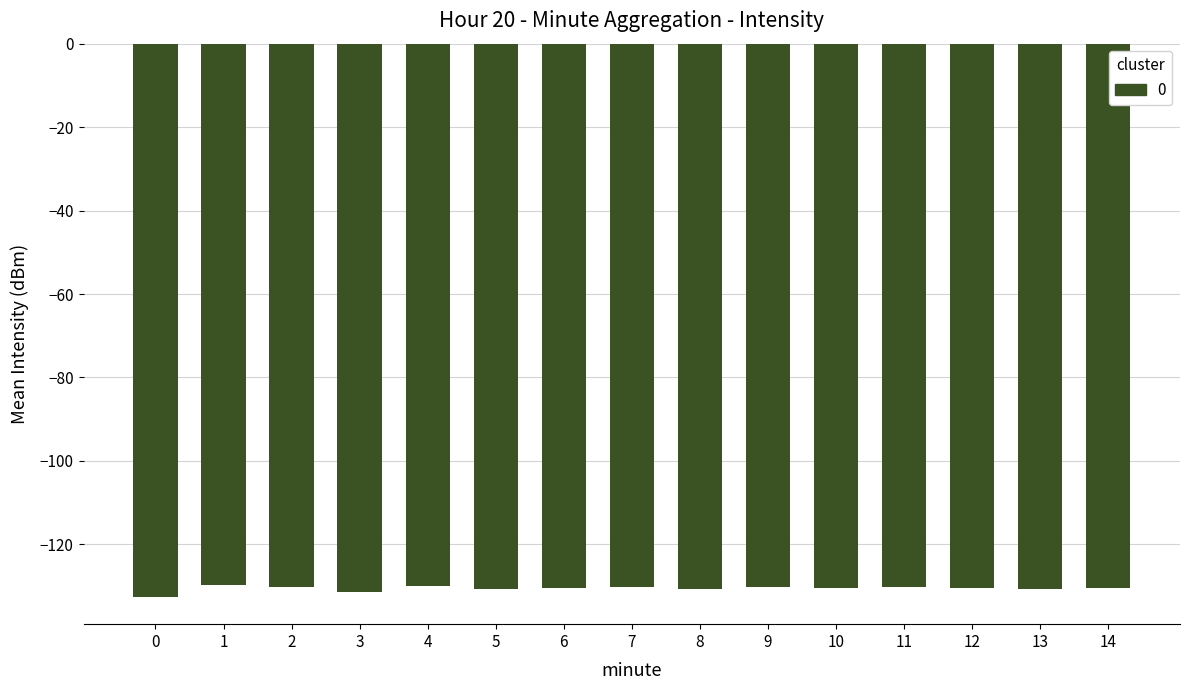

What is the average value?

-130.6